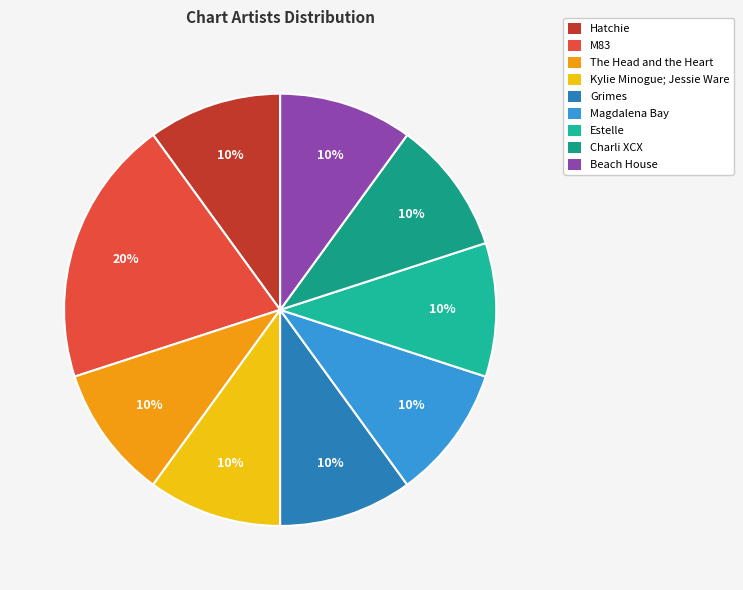

Which slice is the largest?

M83